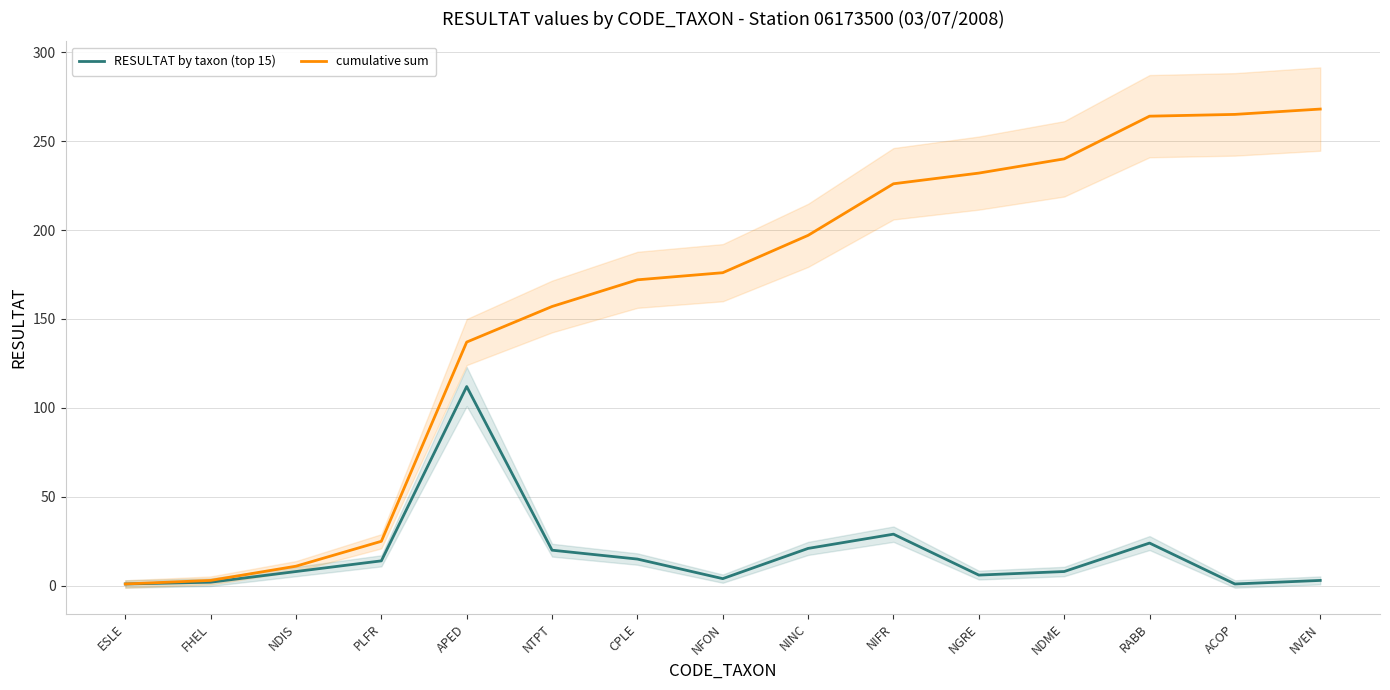

Reading right to left, transcribe all the data shown in this chart.

RESULTAT by taxon (top 15): NVEN=3	ACOP=1	RABB=24	NDME=8	NGRE=6	NIFR=29	NINC=21	NFON=4	CPLE=15	NTPT=20	APED=112	PLFR=14	NDIS=8	FHEL=2	ESLE=1
cumulative sum: NVEN=268	ACOP=265	RABB=264	NDME=240	NGRE=232	NIFR=226	NINC=197	NFON=176	CPLE=172	NTPT=157	APED=137	PLFR=25	NDIS=11	FHEL=3	ESLE=1